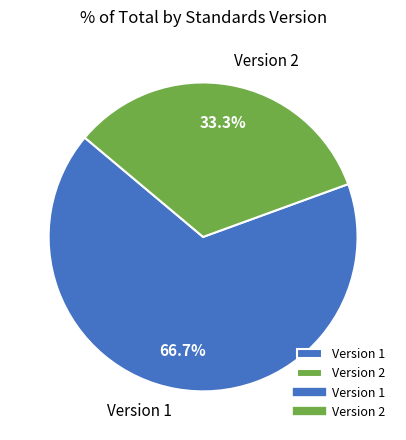

Between Version 1 and Version 2, which is larger?

Version 1